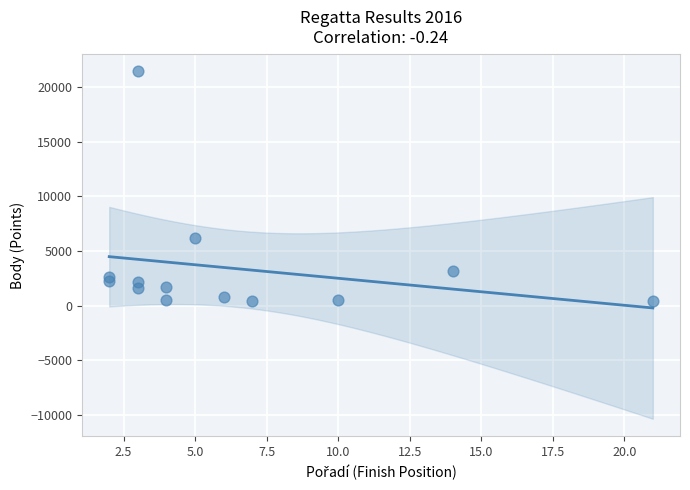

What is the range of Y values (max minus min)?

21015